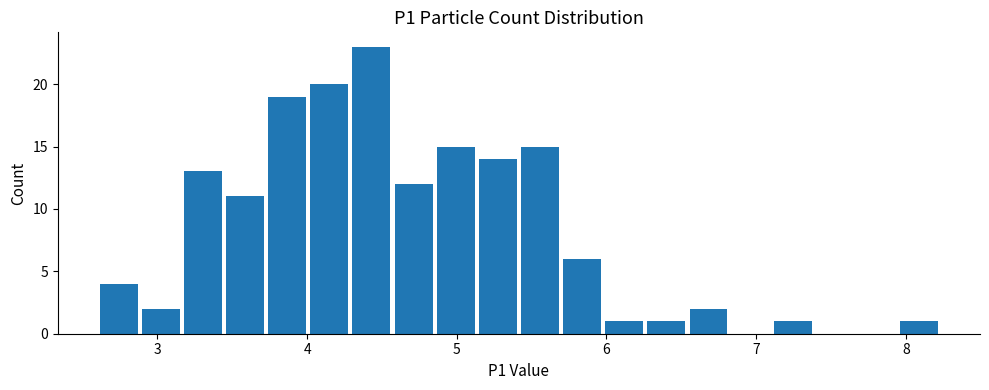

Around what value on the x-axis is the tallest bar? Give the approximate position of its centre, as read against the axis.

4.4